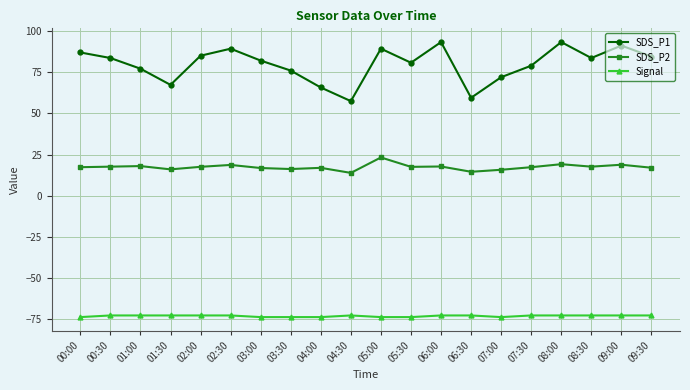

True or false: SDS_P1 has a value of 49.0 at 03:00.

False